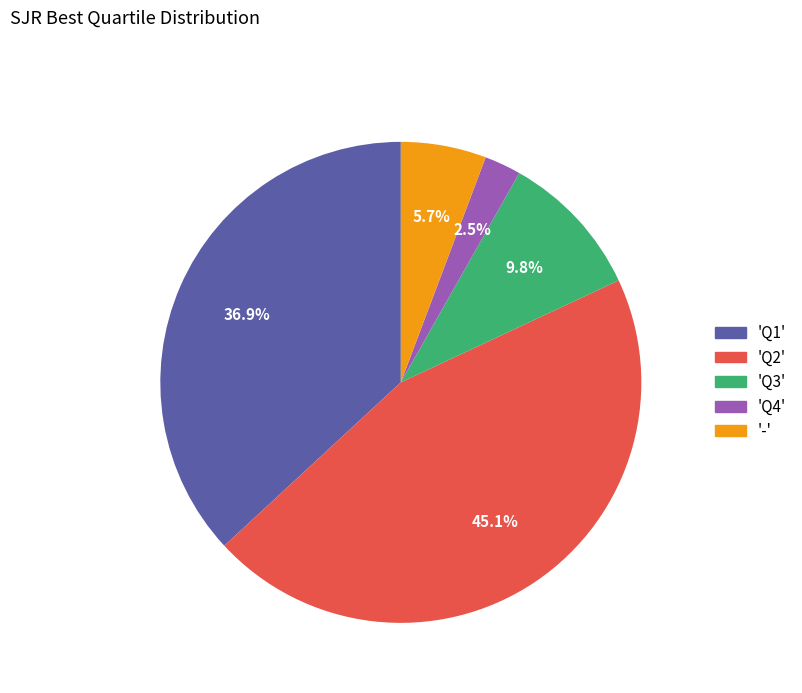

Is there any slice that represents more than half of the pie?

No